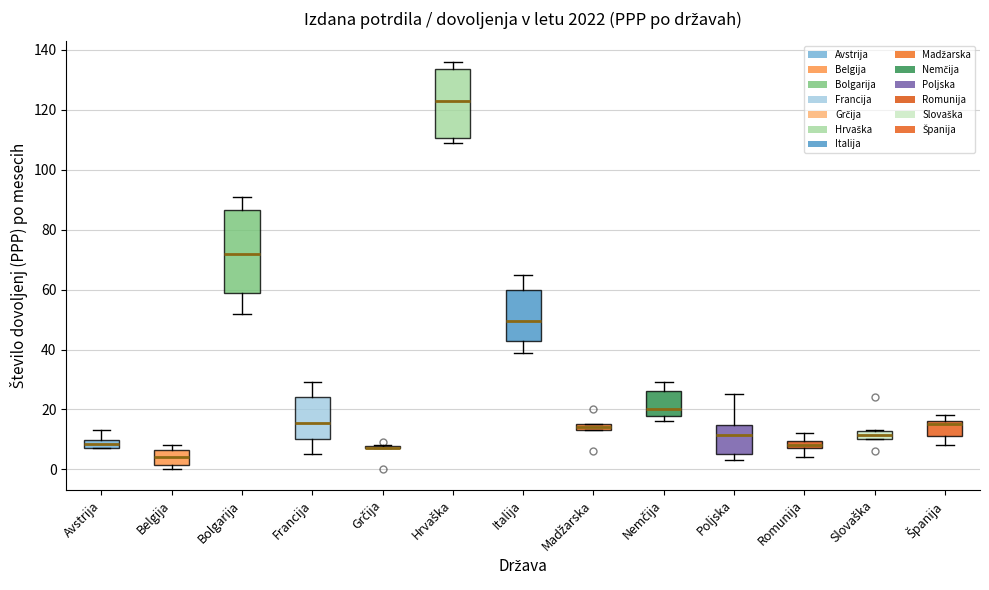

Where is the upper edge of the box for Romunija on the y-axis? The values are not printed on the chart, so give them approximately, as read against the axis.

10